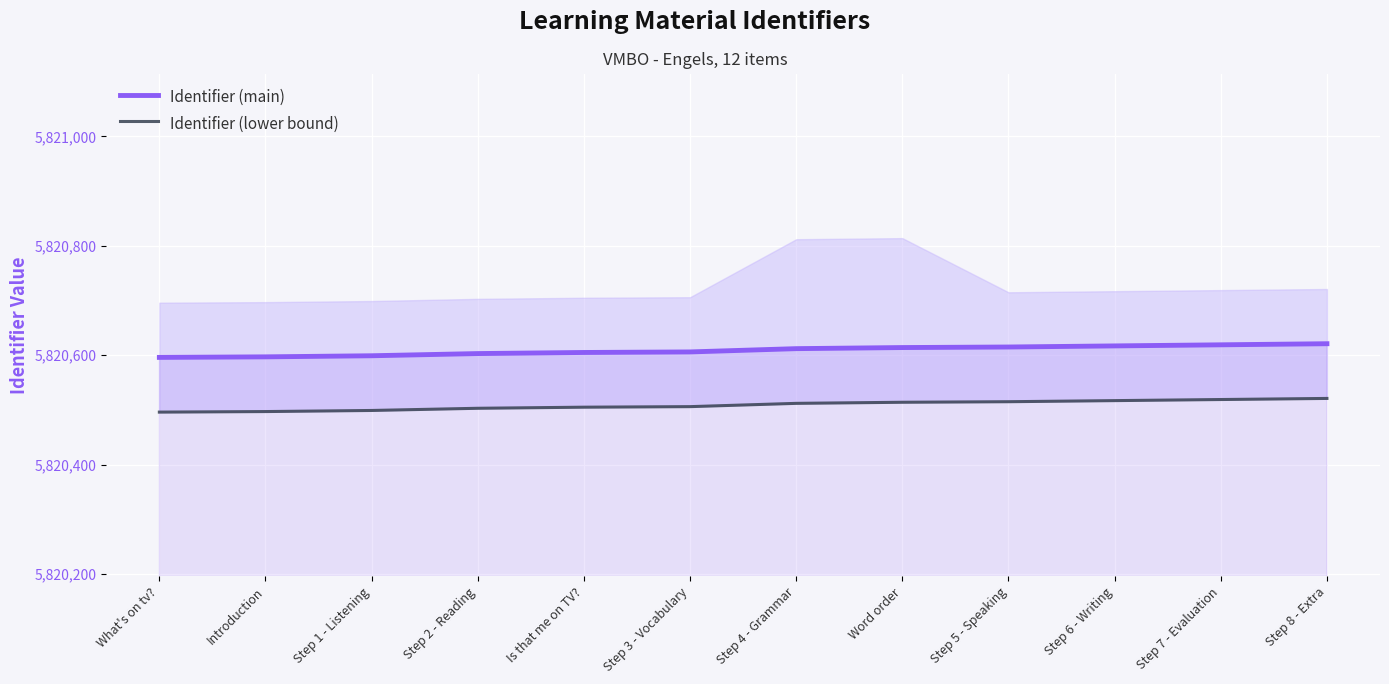

True or false: Identifier (lower bound) and Identifier (main) cross at least once.

False